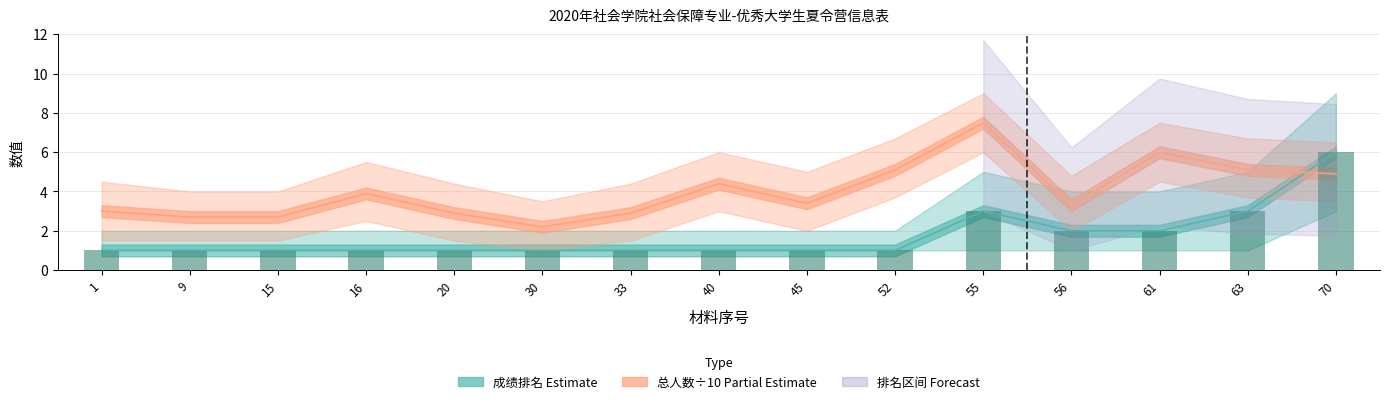

True or false: 排名 (Bar) has a value of 1.0 at 33.

True